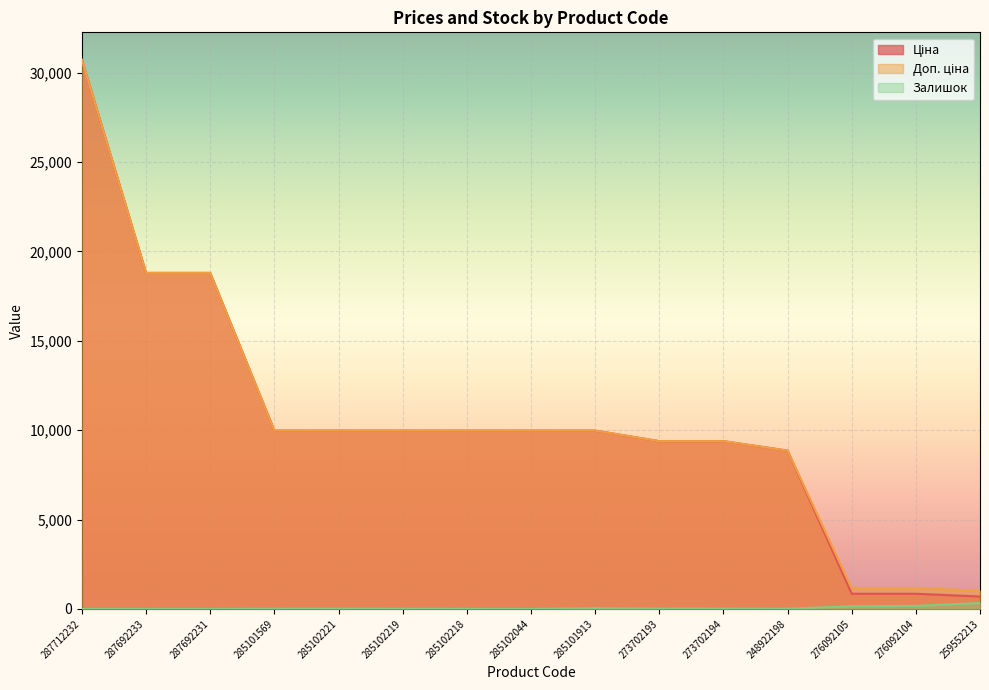

True or false: Залишок and Доп. ціна cross at least once.

False